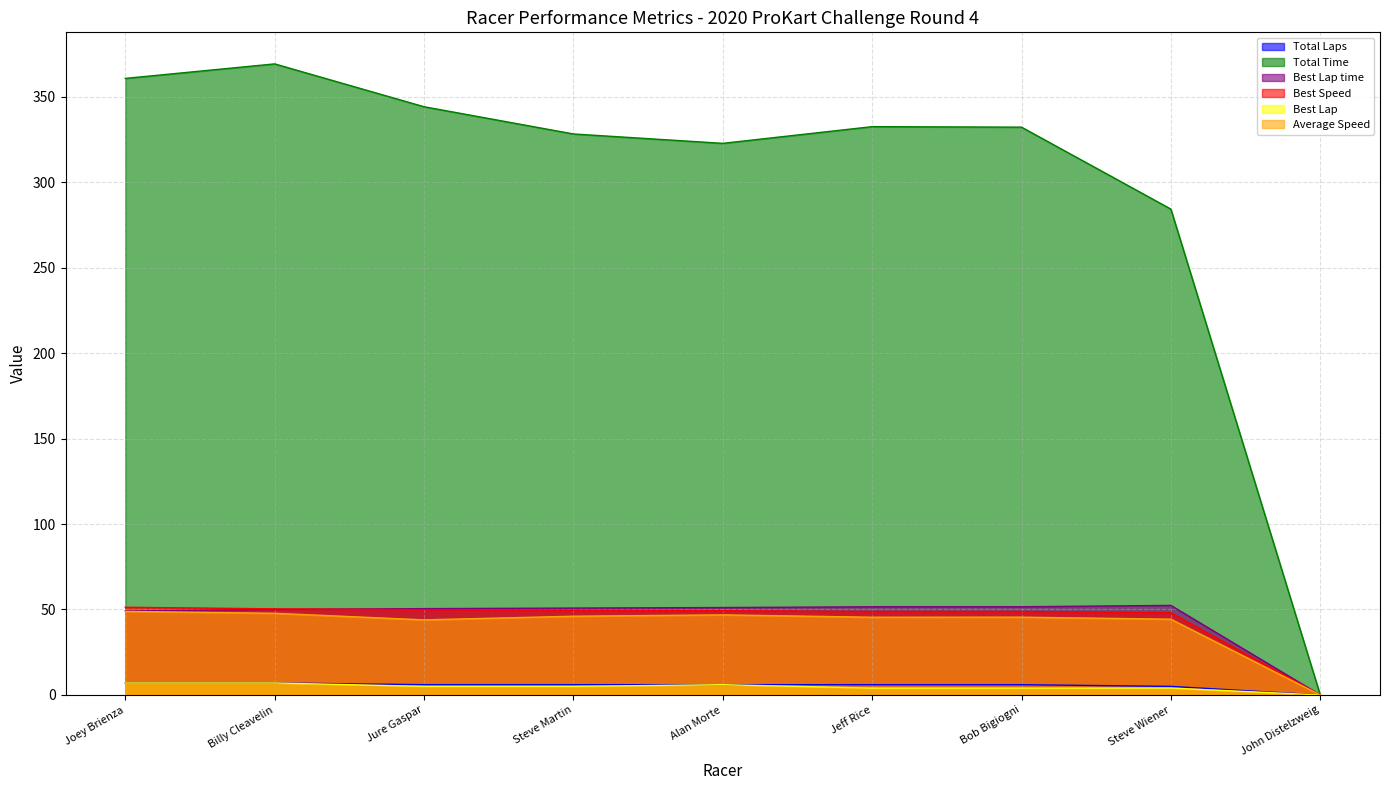

At how many categories does at least one series exceed 33?

8